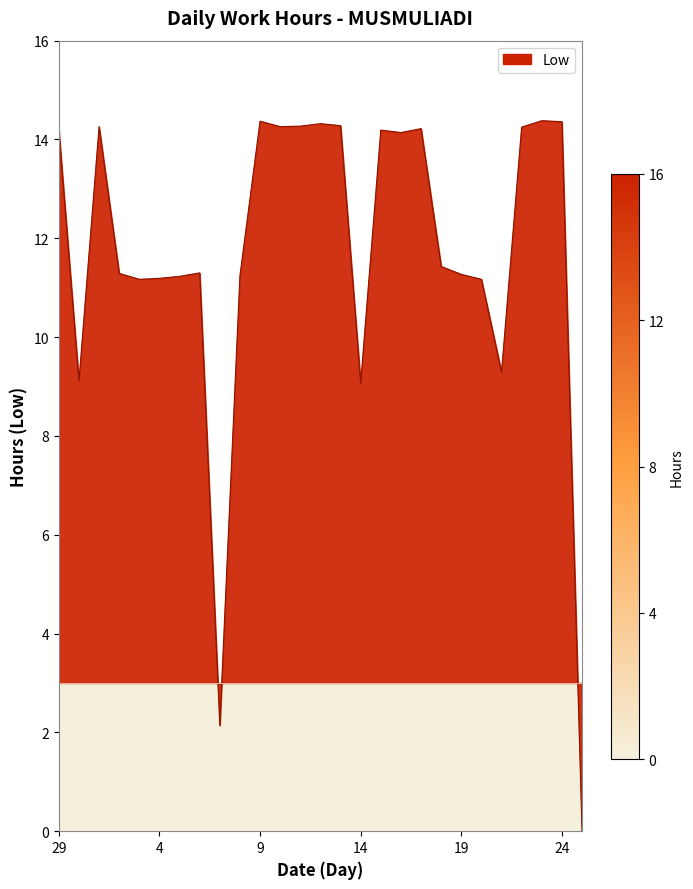

What is the greatest value displayed?

14.4